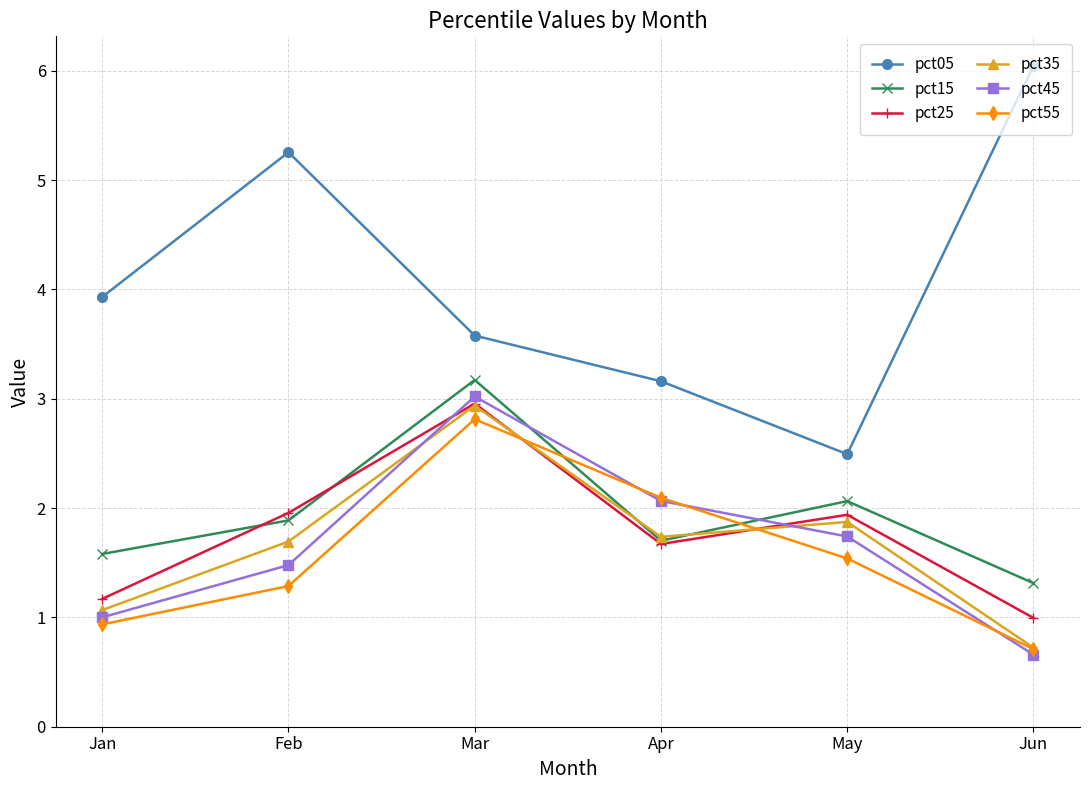

How many data points does each series have?

6